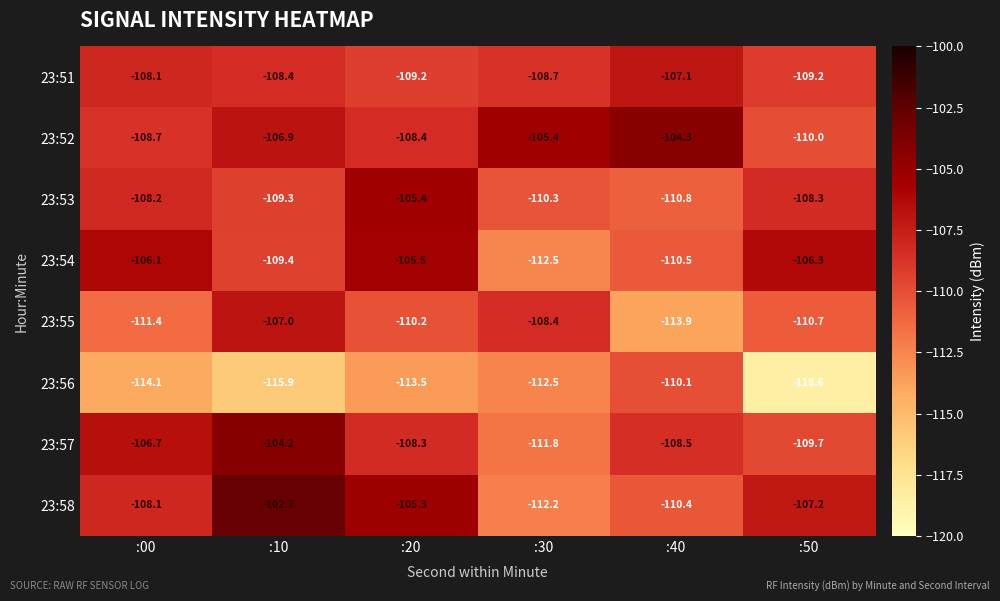

True or false: 23:54 has a value of -109.4 at :10.

True